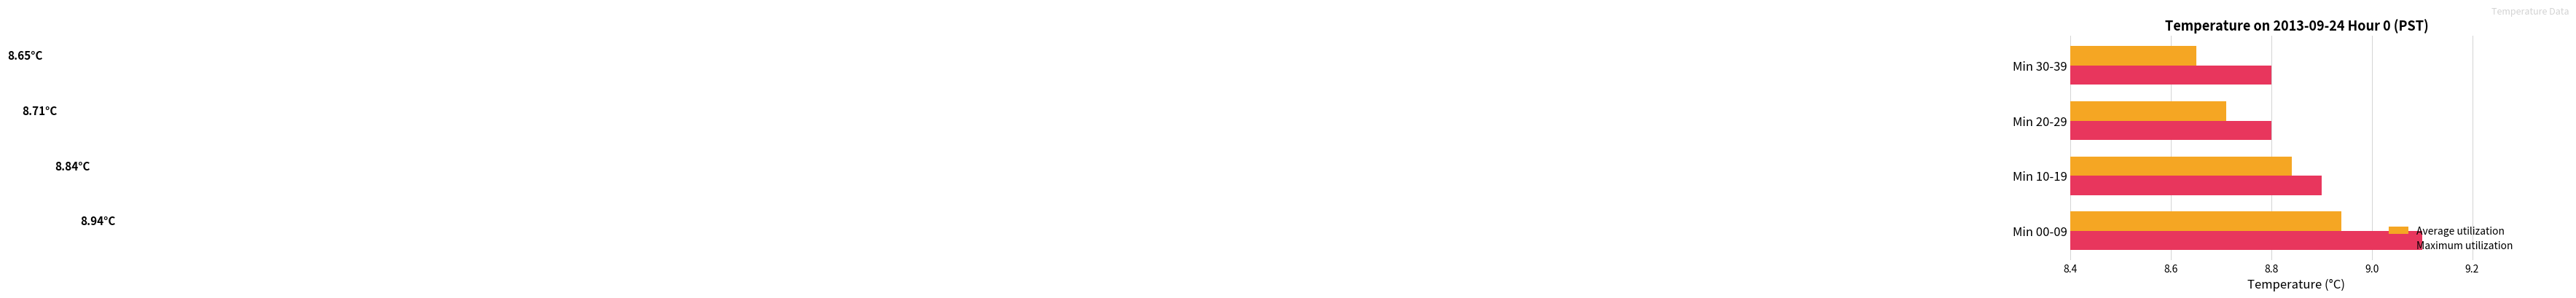

At how many categories does at least one series exceed 8?

4